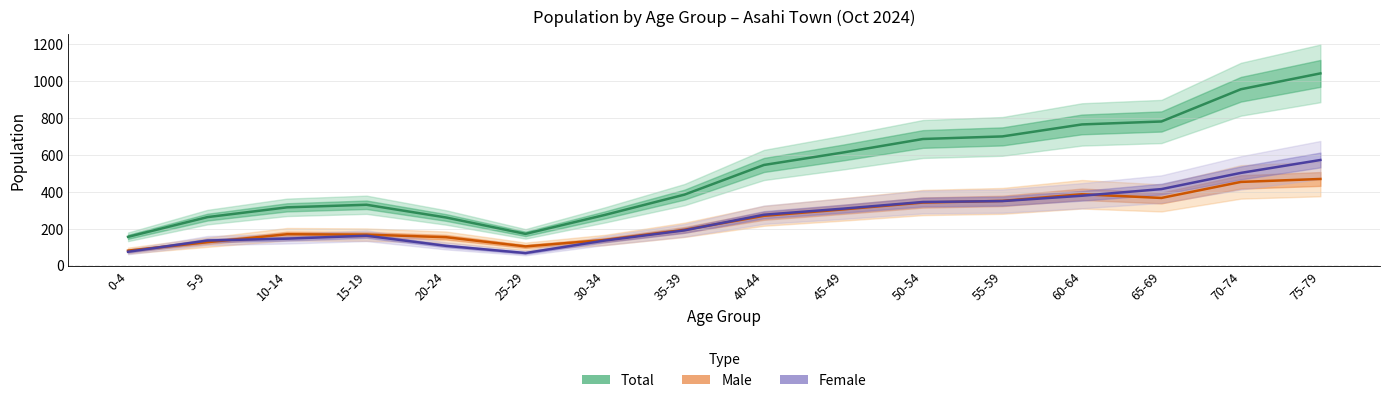

Reading left to right, transcribe all the data shown in this chart.

Total: 0-4=156	5-9=263	10-14=316	15-19=330	20-24=261	25-29=172	30-34=275	35-39=385	40-44=546	45-49=614	50-54=687	55-59=701	60-64=766	65-69=782	70-74=957	75-79=1043
Male: 0-4=81	5-9=127	10-14=170	15-19=168	20-24=154	25-29=104	30-34=139	35-39=194	40-44=270	45-49=305	50-54=342	55-59=351	60-64=387	65-69=367	70-74=454	75-79=470
Female: 0-4=75	5-9=136	10-14=146	15-19=162	20-24=107	25-29=68	30-34=136	35-39=191	40-44=276	45-49=309	50-54=345	55-59=350	60-64=379	65-69=415	70-74=503	75-79=573